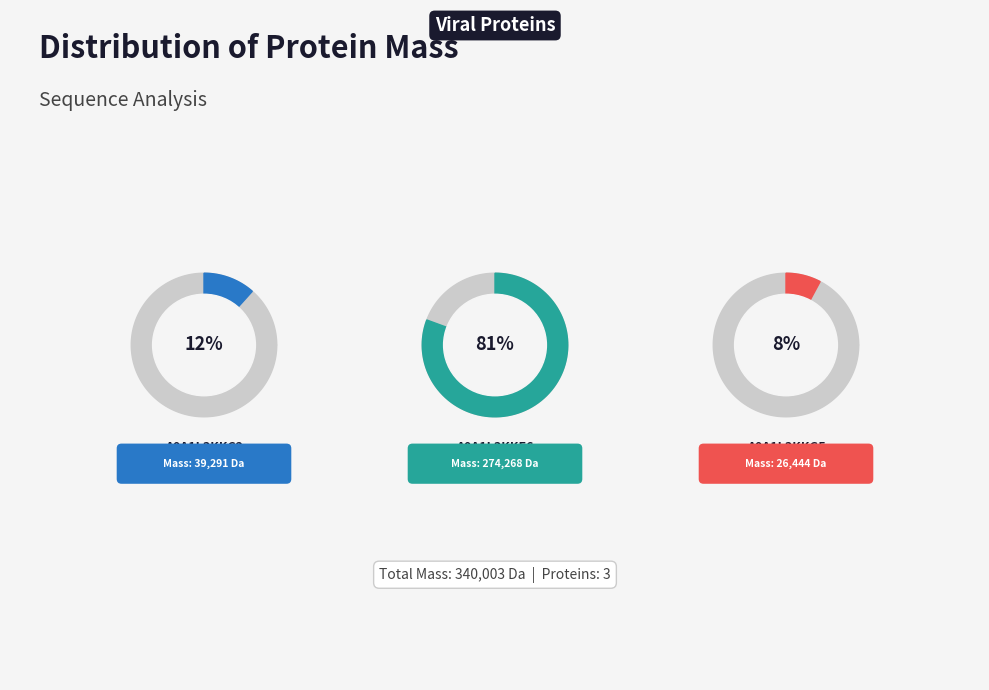

What percentage is the A0A1L3KKG5 slice, to the nearest percent?

8%